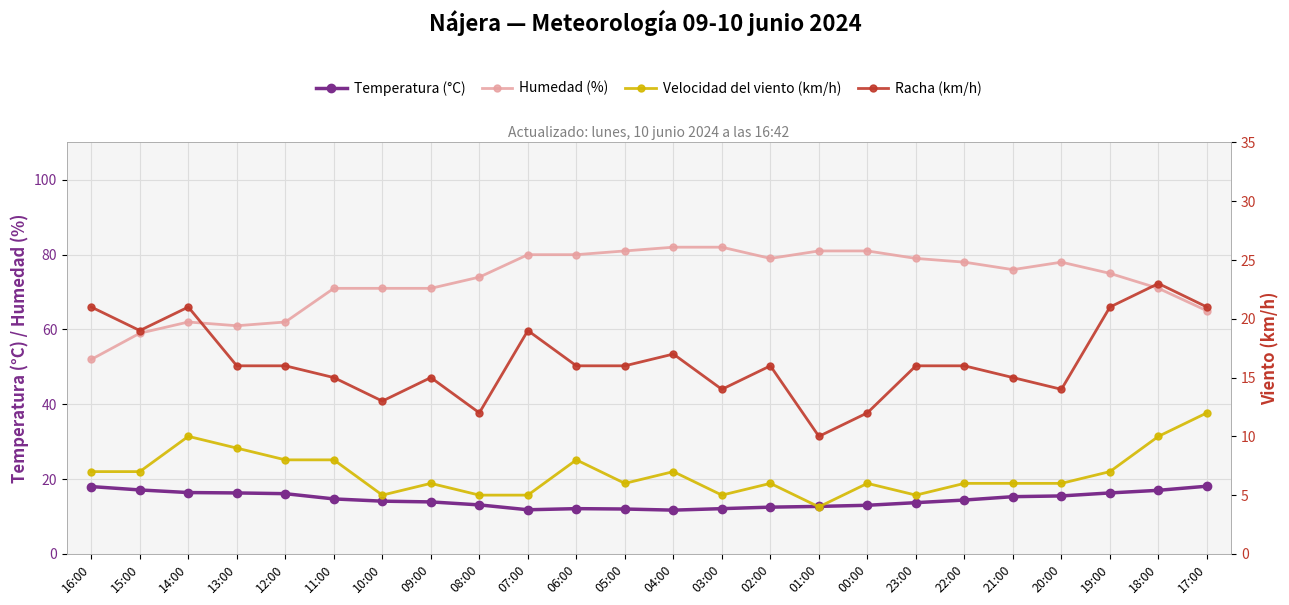

Where is the first local maximum for Racha (km/h)?

14:00